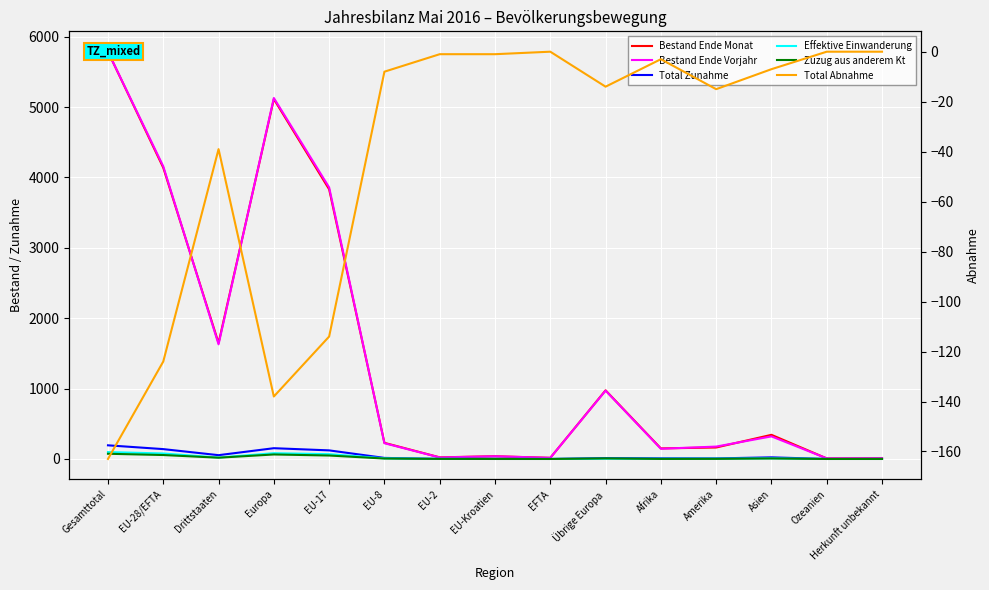

True or false: Effektive Einwanderung and Total Zunahme cross at least once.

False